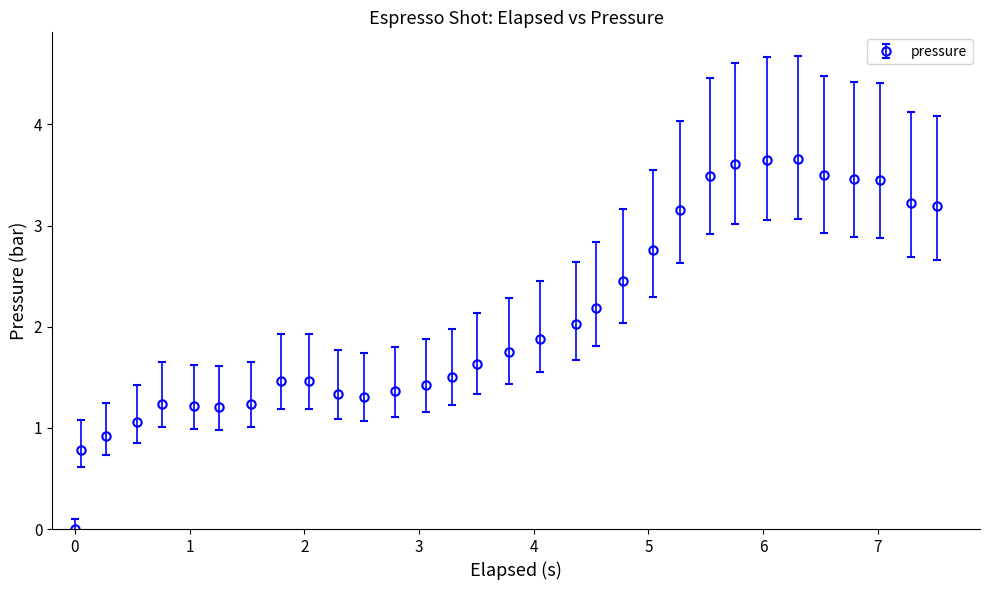

What is the average value?

2.1